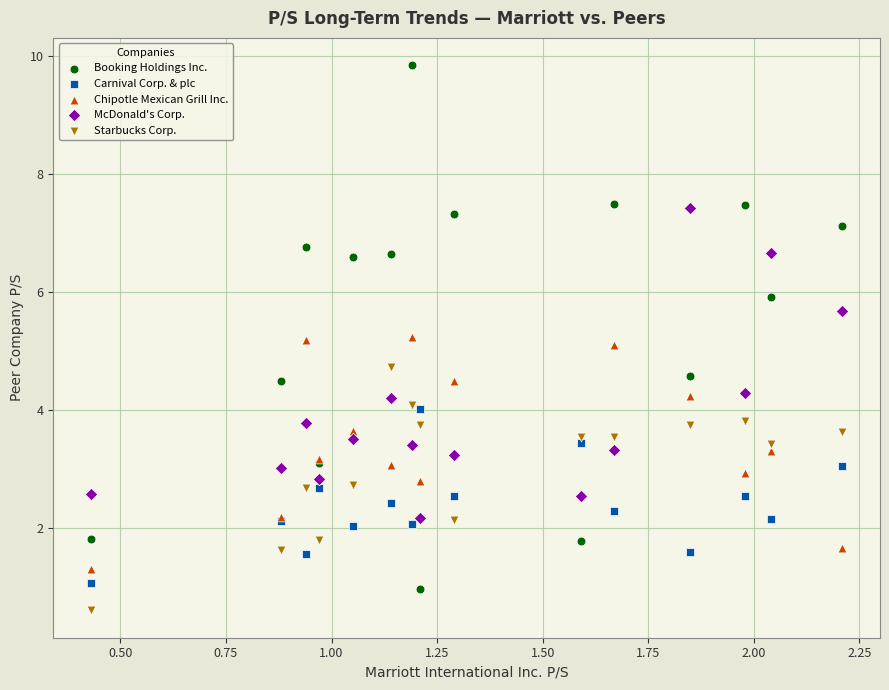

Which series contains the highest Y value?

Booking Holdings Inc.